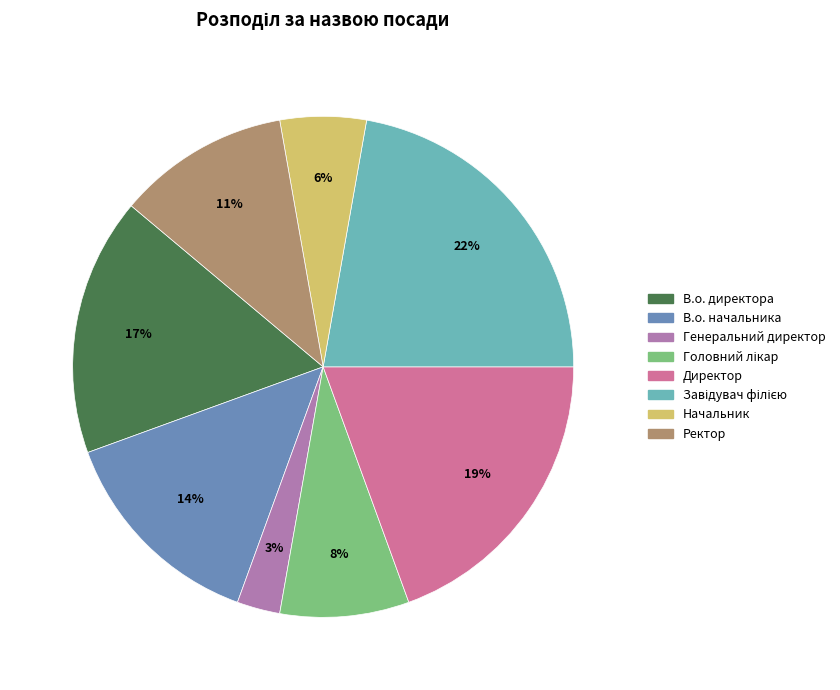

Do В.о. начальника and Начальник together represent more than half of the pie?

No